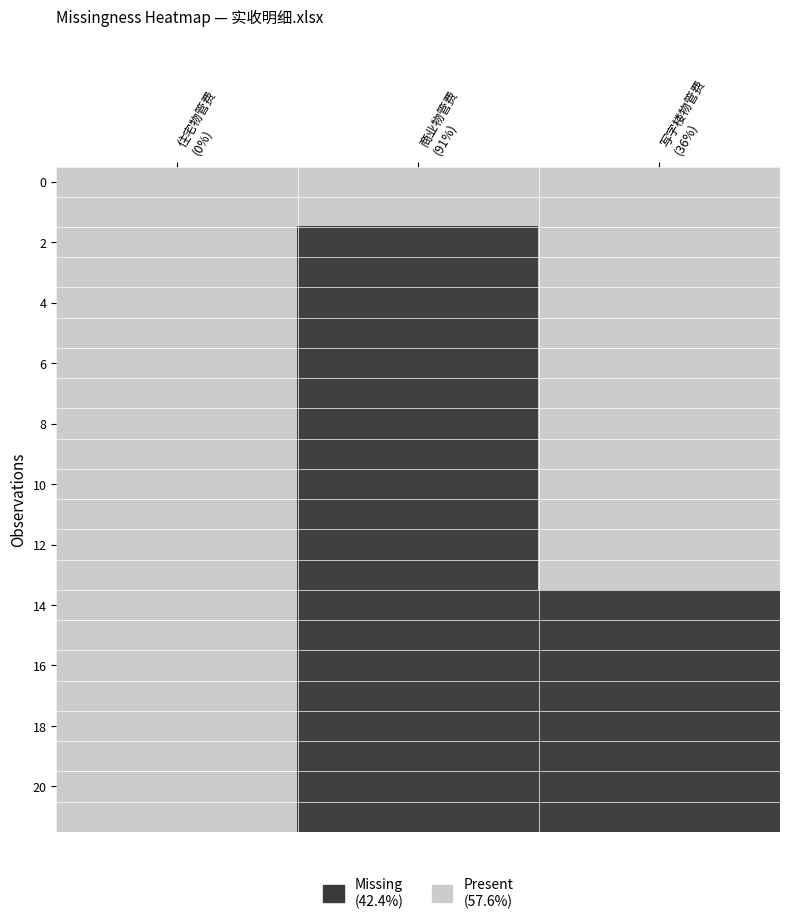

Which category has the highest value across all series?

住宅物管费
(0%)